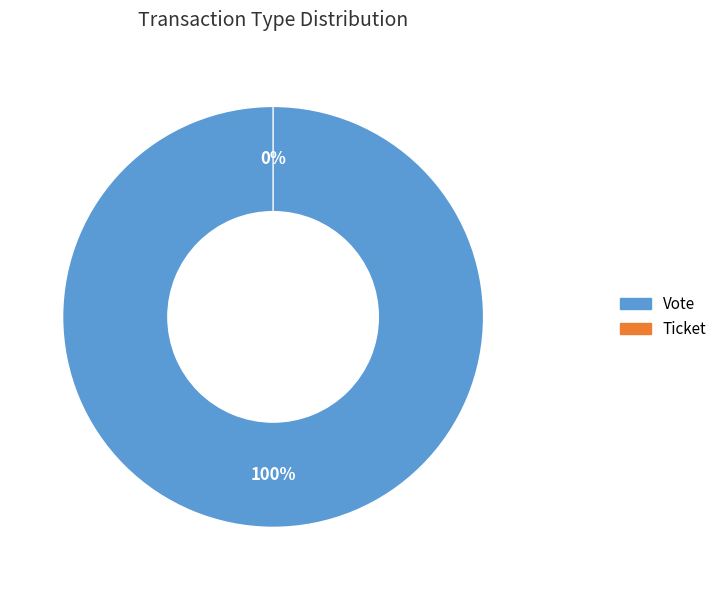

Is there any slice that represents more than half of the pie?

Yes